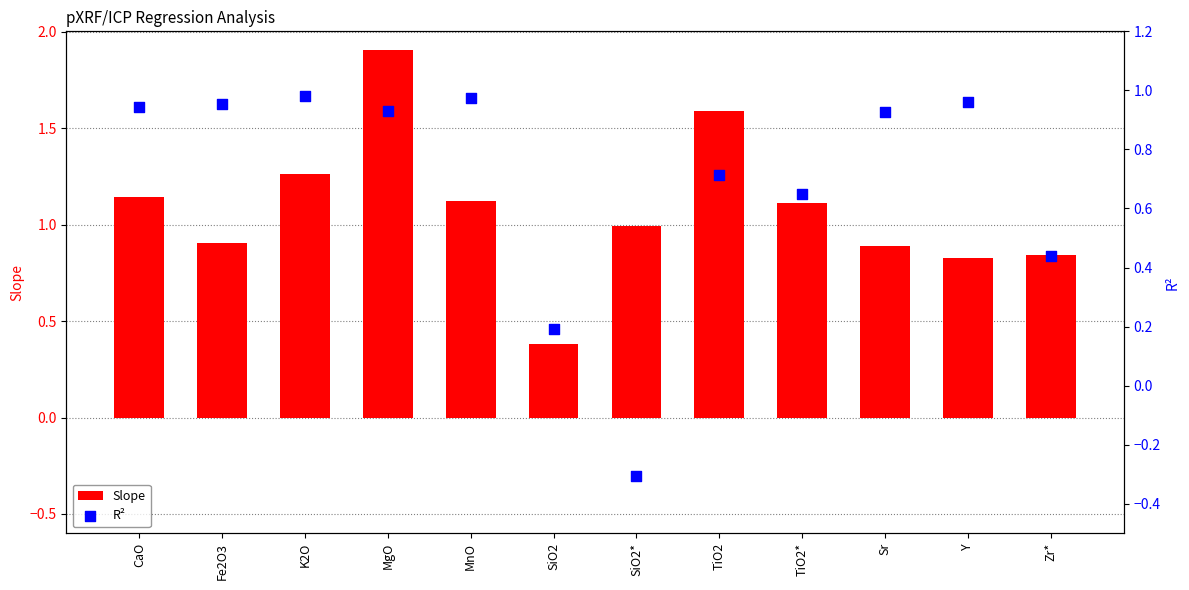

Is the value of R² at CaO greater than the value of Slope at Zr*?

Yes